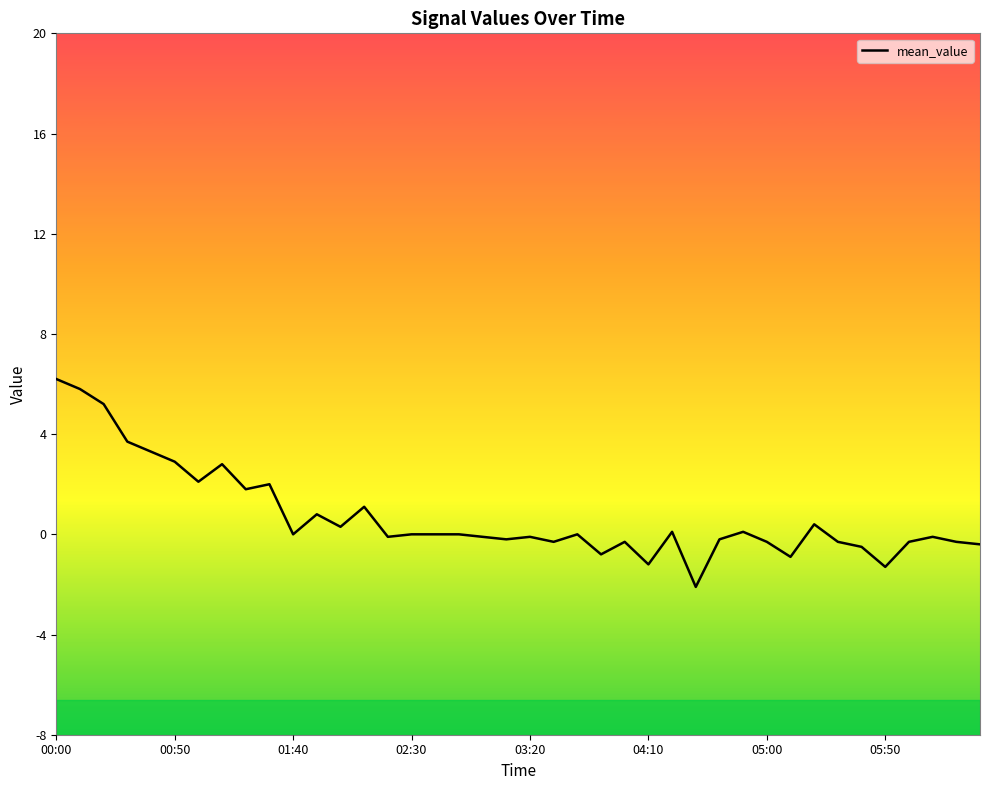

What is the maximum value shown in the chart?

6.2